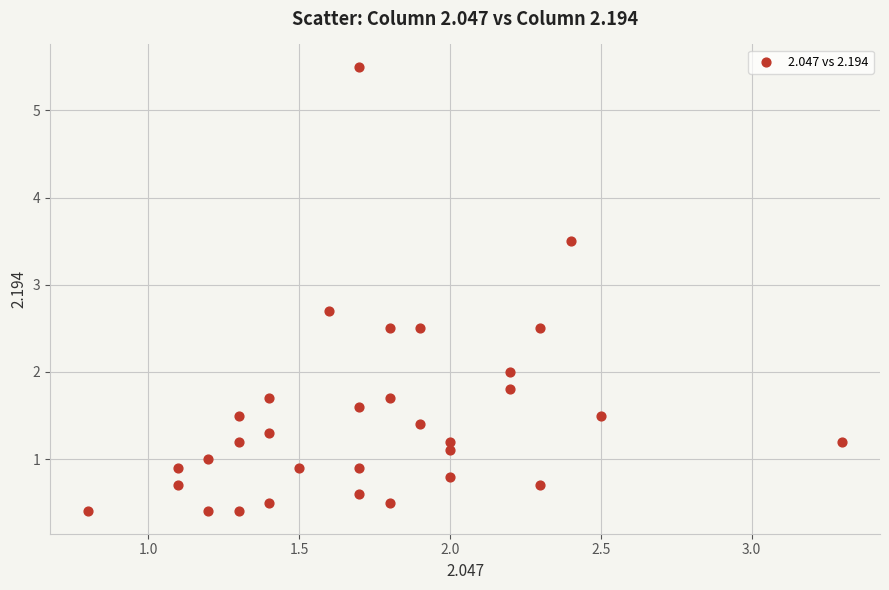

What is the range of Y values (max minus min)?

5.1